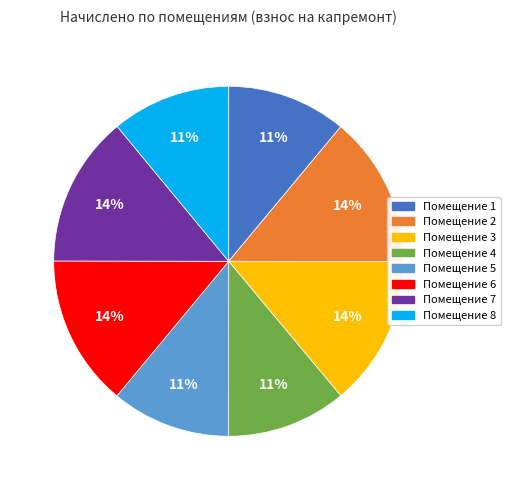

Does any single category account for the majority?

No